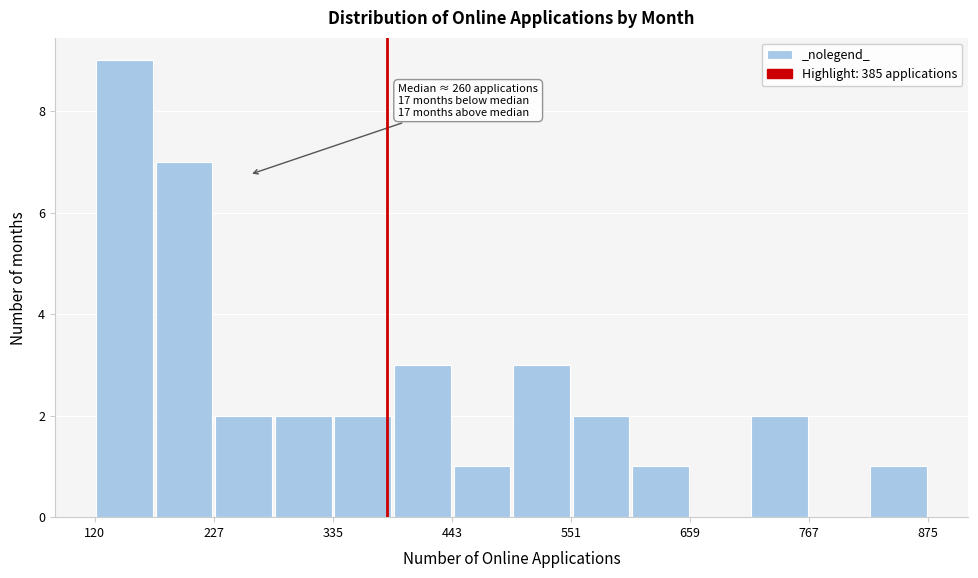

Read against the x-axis, roughly where is the centre of the tallest bar?

140